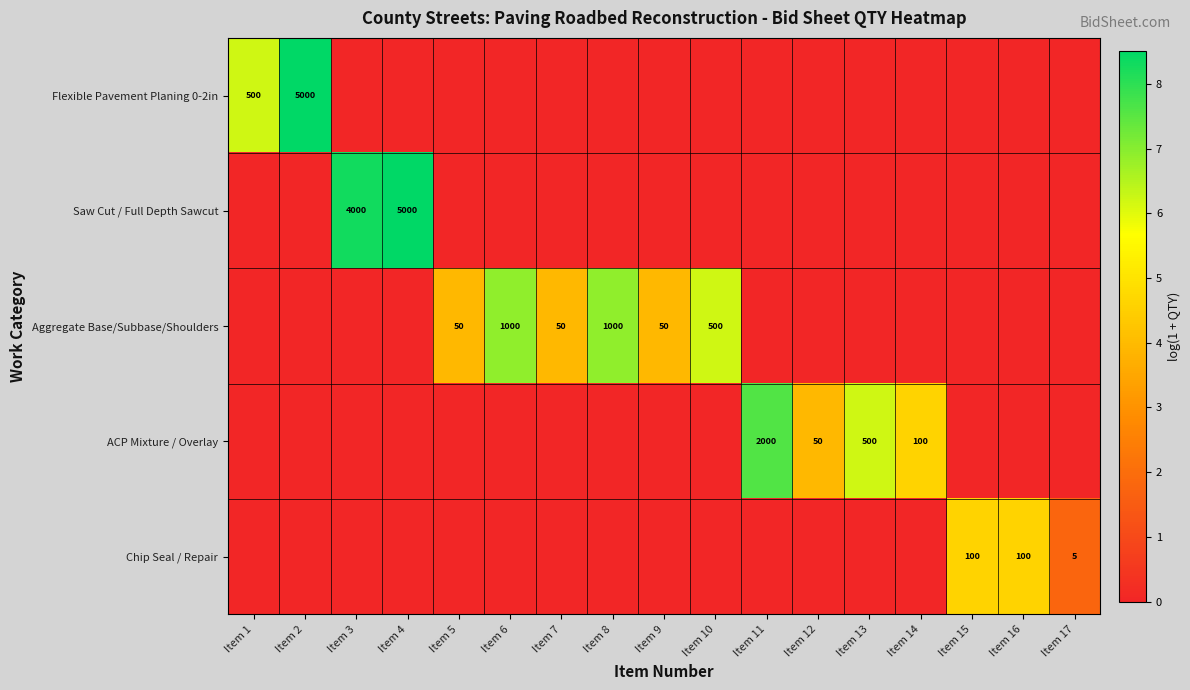

How many data points does each series have?

17